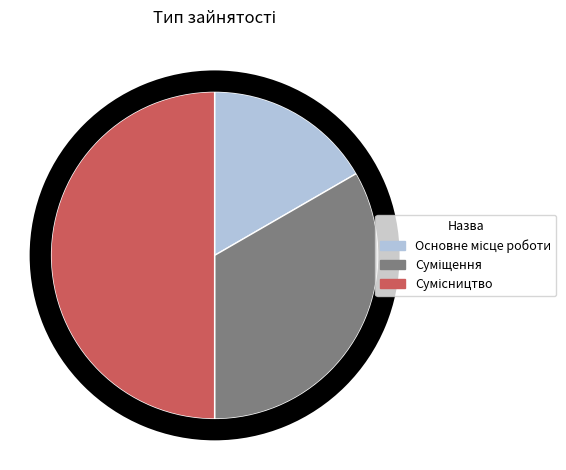

Is there a majority slice in this chart?

No